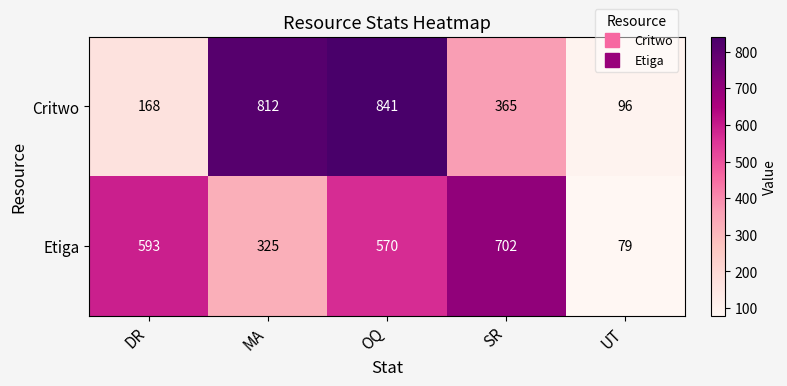

What is the spread (max minus min) of values at OQ?

271